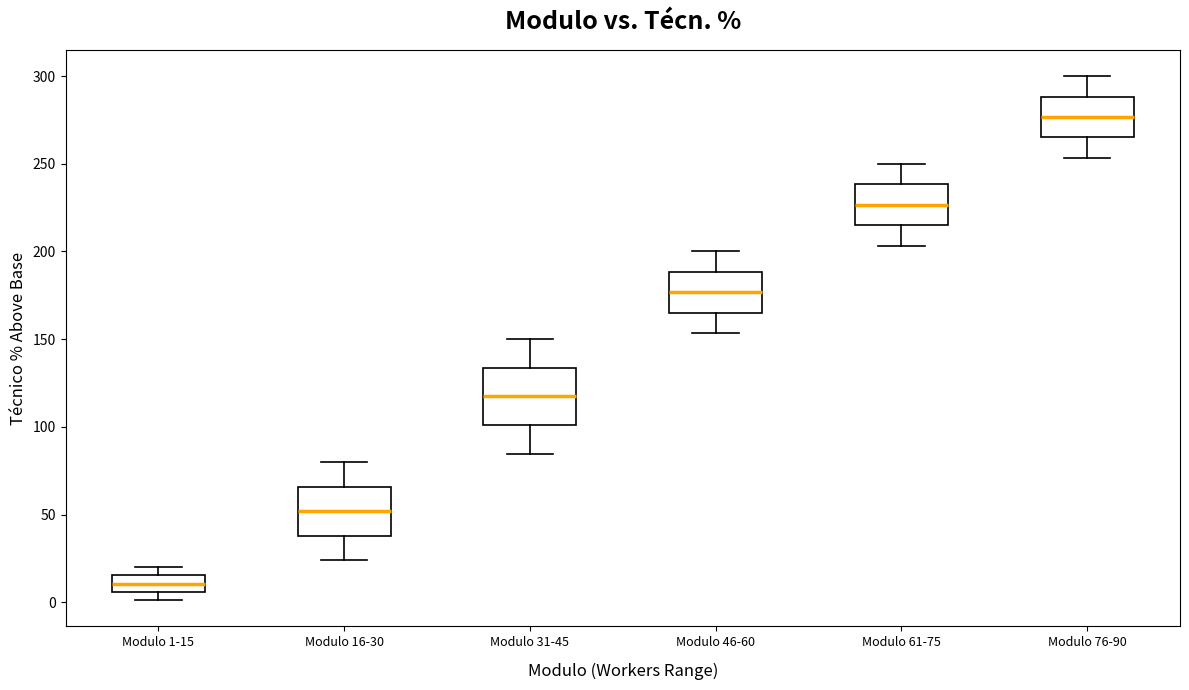

Which box has the highest median line?

Modulo 76-90